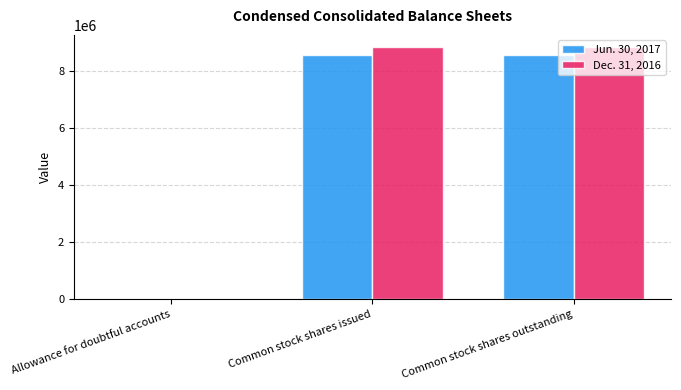

Count the number of data series in this chart.

2